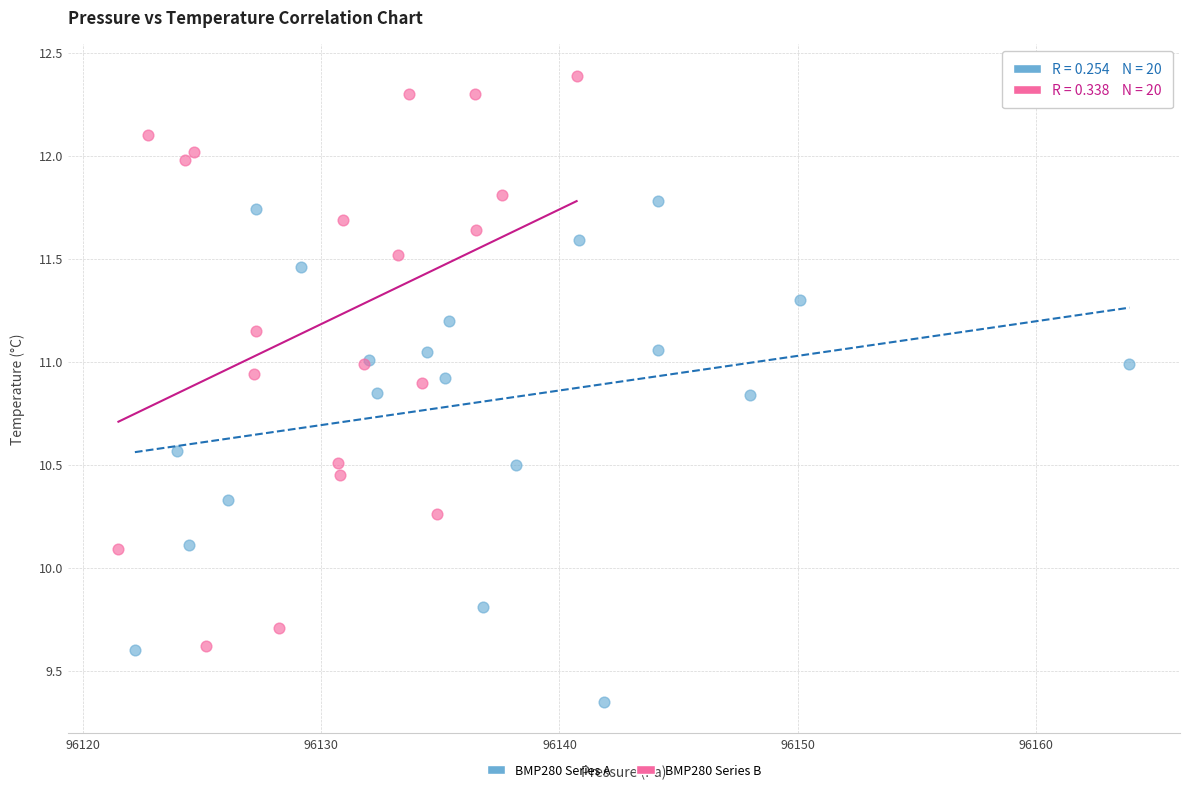

Which series reaches the maximum Y coordinate?

BMP280 Series B